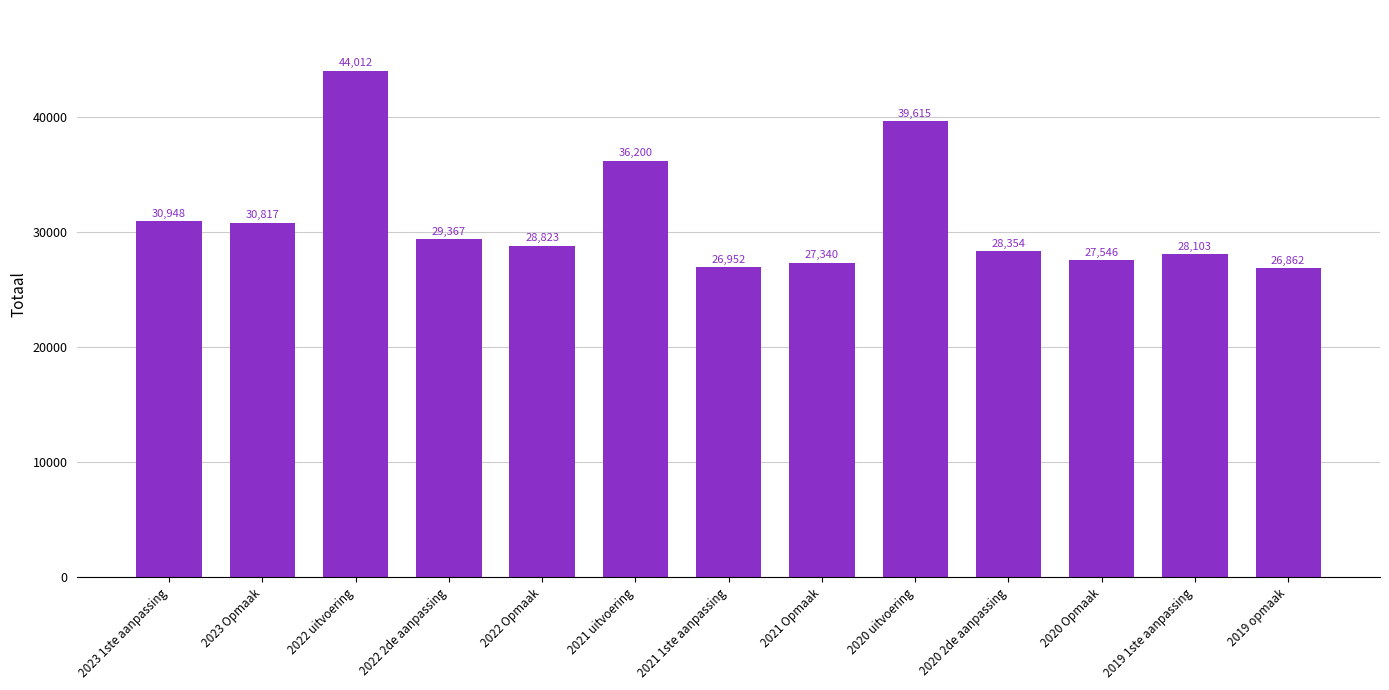

What is the label of the 7th bar from the left?

2021 1ste aanpassing